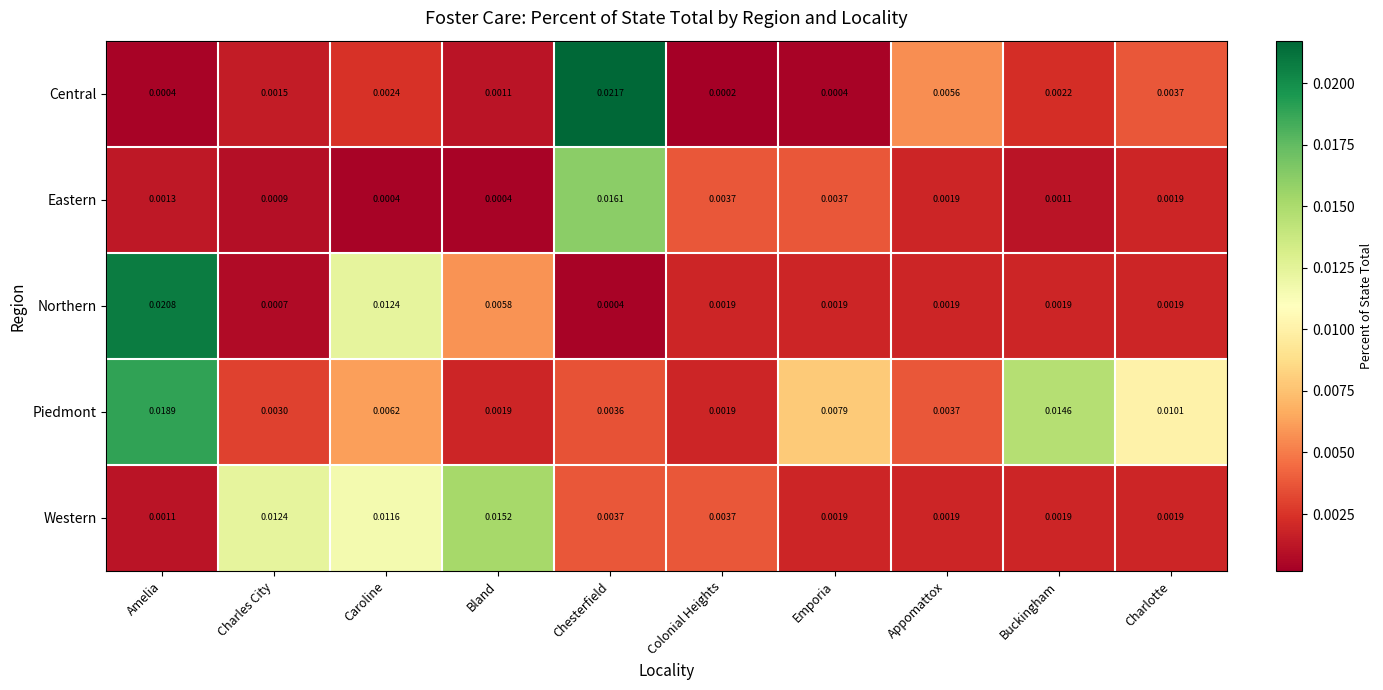

At which category does the chart reach its peak across all series?

Chesterfield